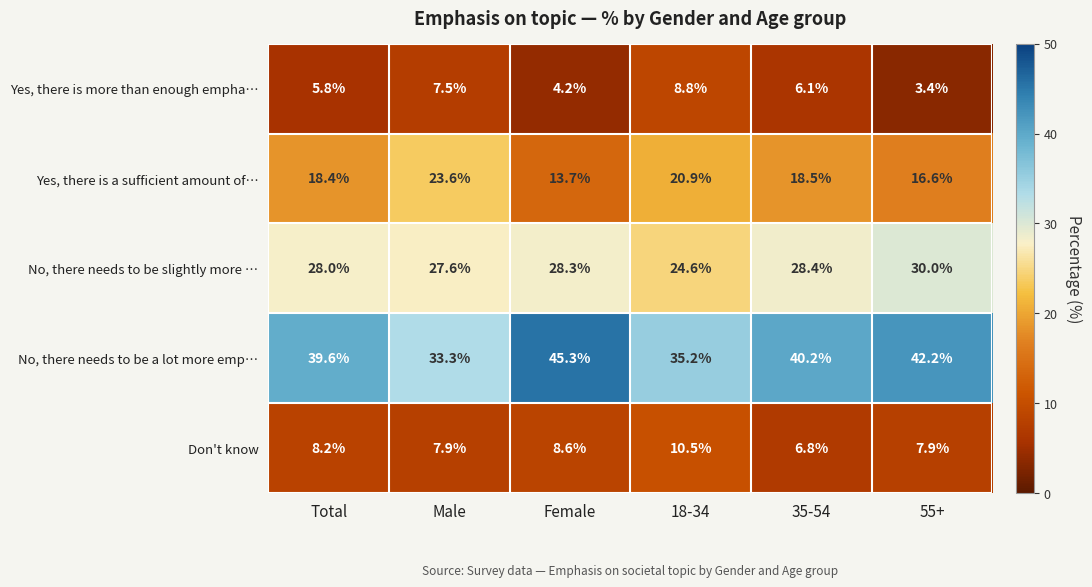

At how many categories does at least one series exceed 44?

1